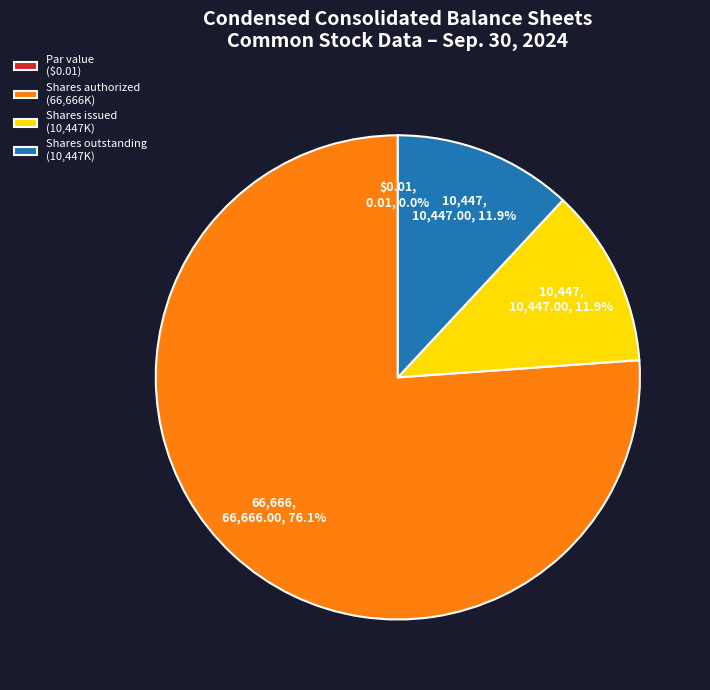

Which has a higher value, Shares authorized (66,666K) or Shares issued (10,447K)?

Shares authorized (66,666K)